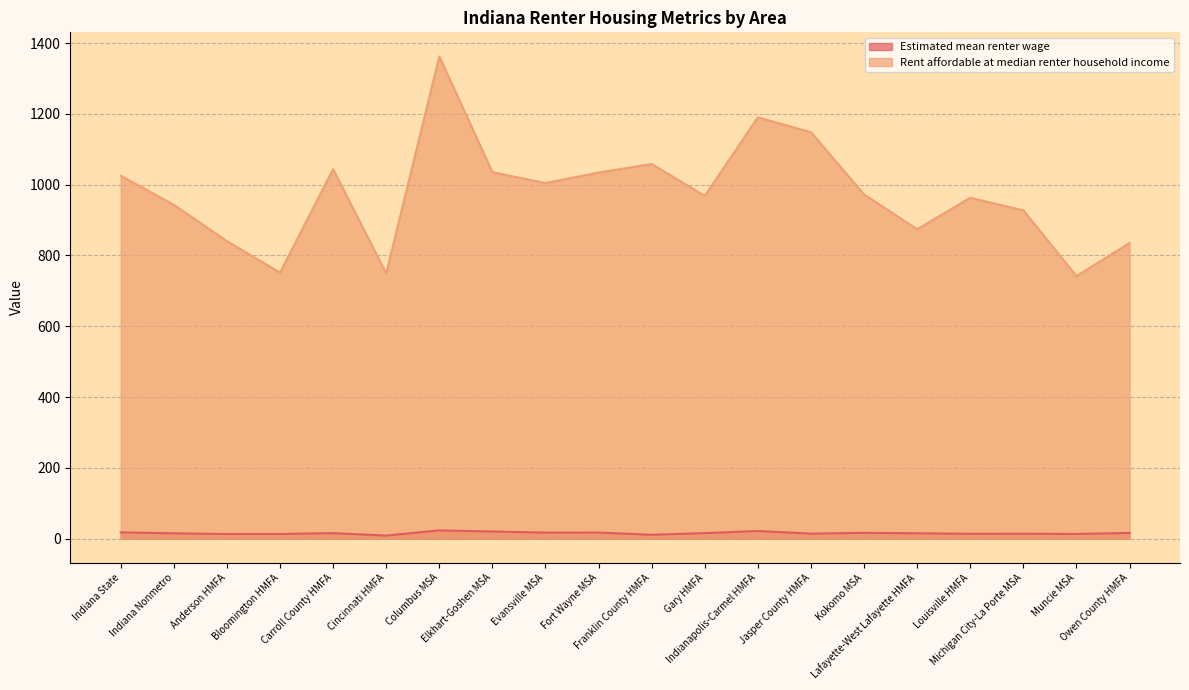

In Rent affordable at median renter household income, how many points are higher than both neighbors (excluding endpoints)?

5